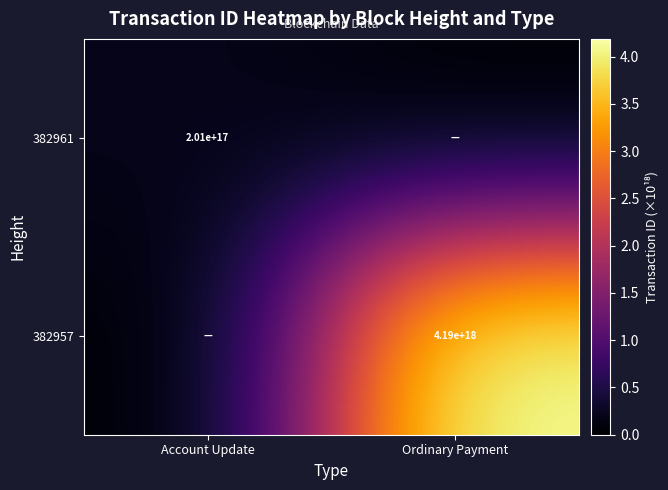

The value of 382961 at Account Update is 105309846338590576. True or false?

False